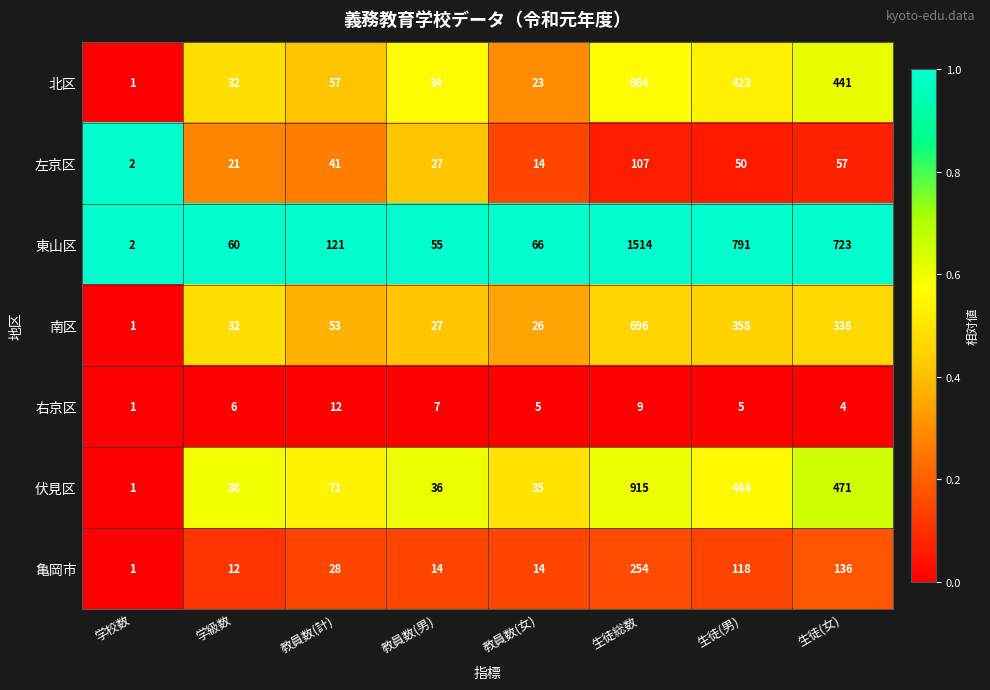

Rank the series by their maximum value, from highest to lowest.

東山区, 伏見区, 北区, 南区, 亀岡市, 左京区, 右京区